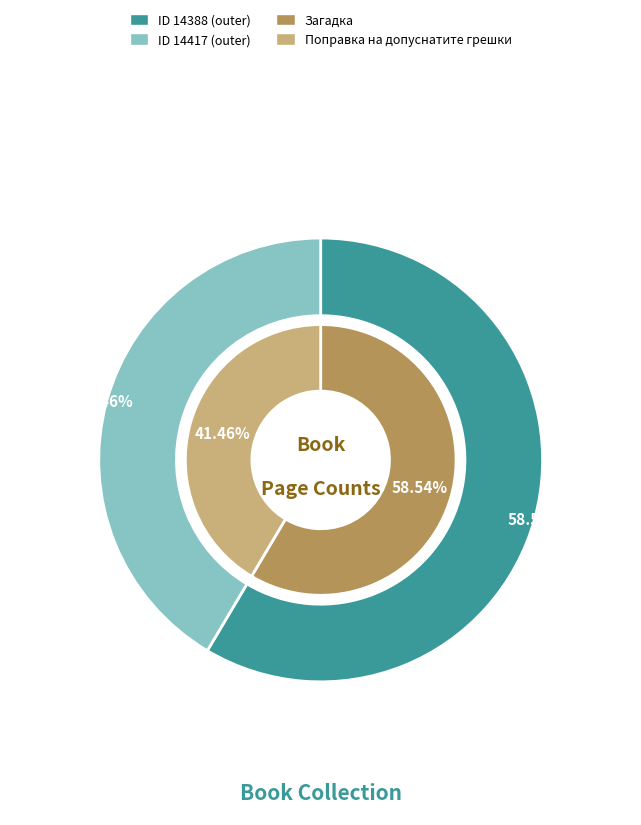

How many segments does this pie chart have?

2